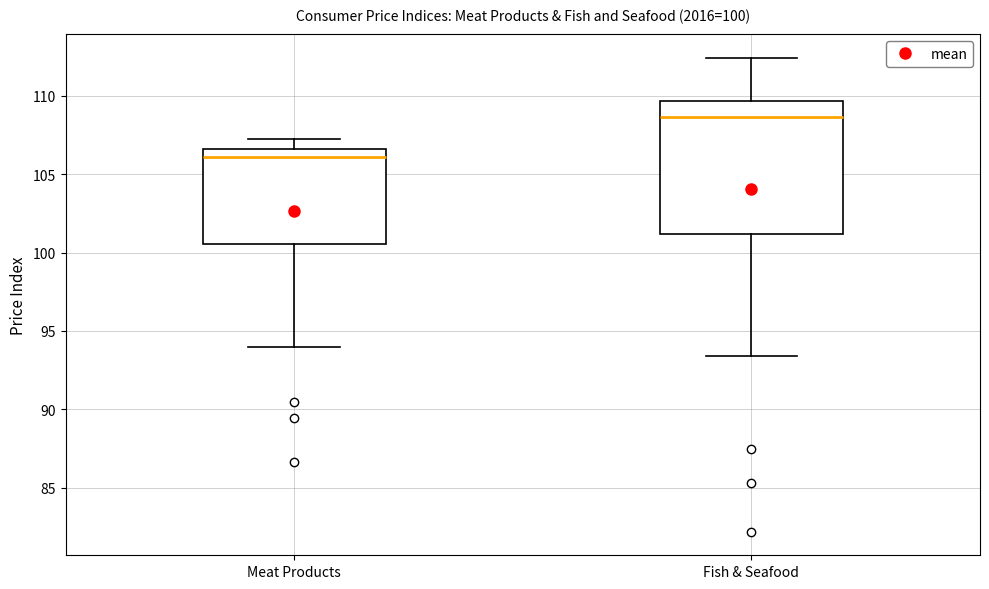

Which box's median line is the lowest?

Meat Products